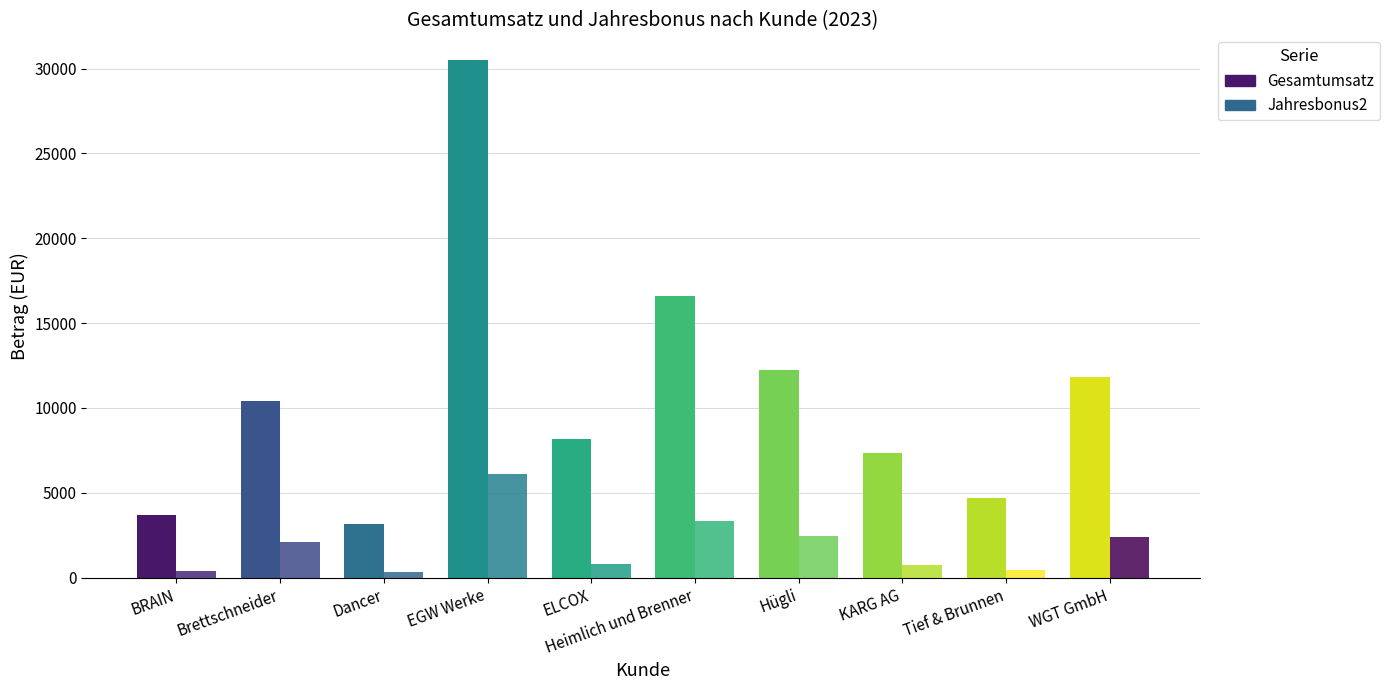

At which category is the sum across all series the highest?

EGW Werke